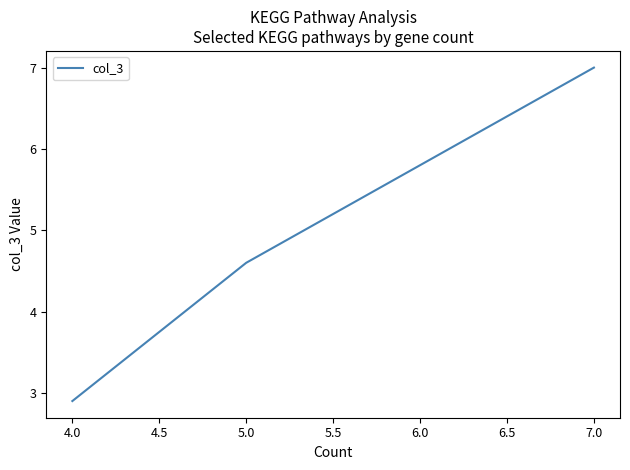

How many values are between 2 and 7?

3